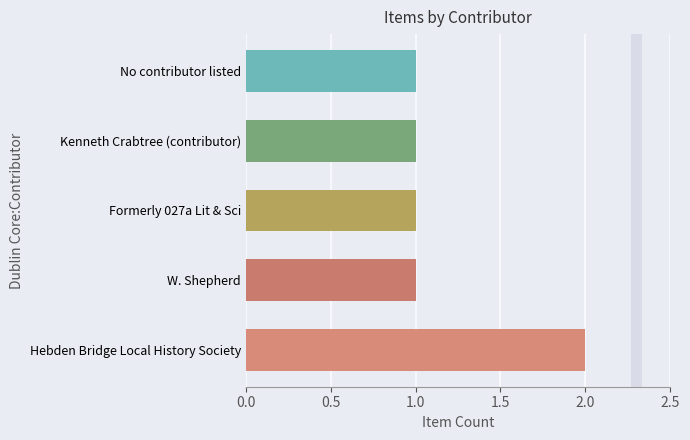

What is the maximum value shown in the chart?

2